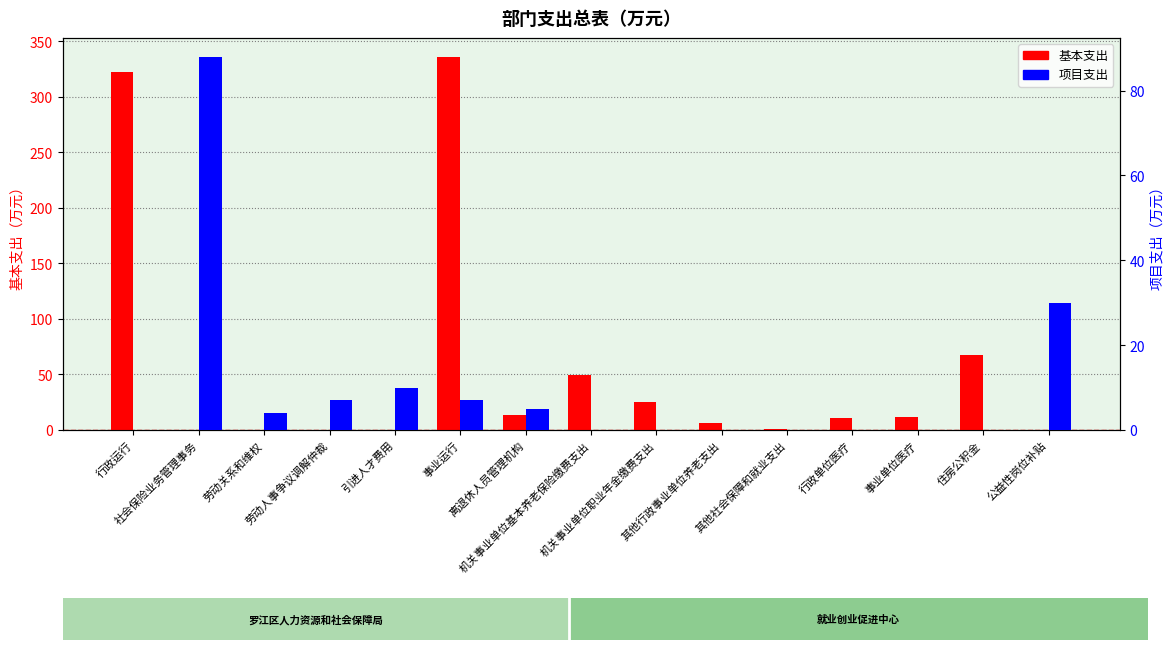

Is it true that 项目支出 equals 30.5 at 行政单位医疗?

False